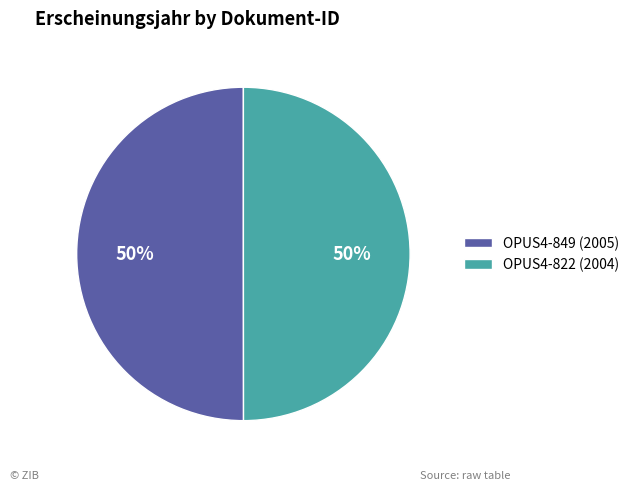

To the nearest percent, what percentage of the pie is OPUS4-849 (2005)?

50%